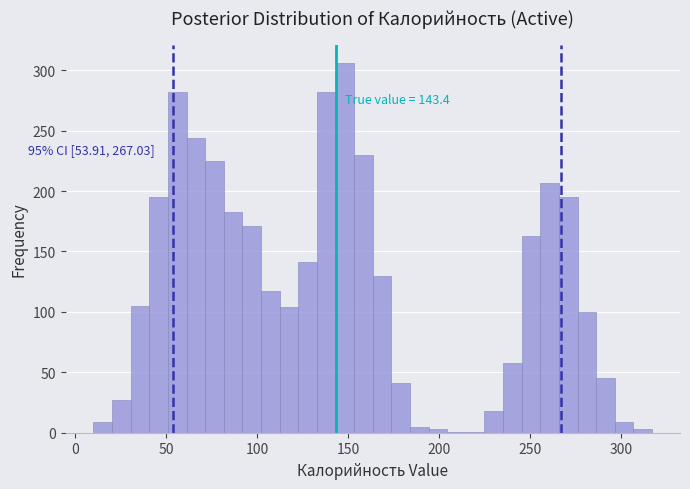

Around what value on the x-axis is the tallest bar? Give the approximate position of its centre, as read against the axis.

150